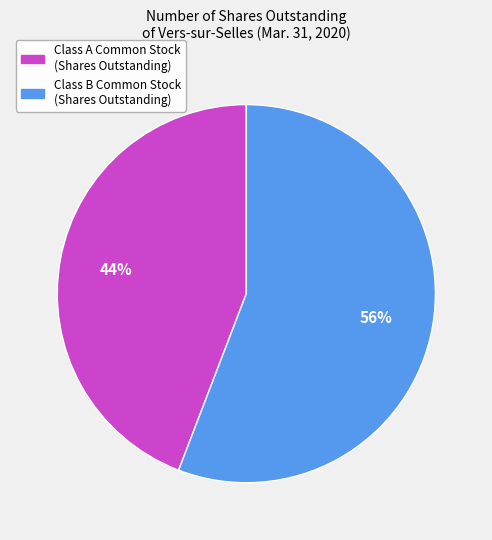

Which has a higher value, Class A Common Stock (Shares Outstanding) or Class B Common Stock (Shares Outstanding)?

Class B Common Stock (Shares Outstanding)